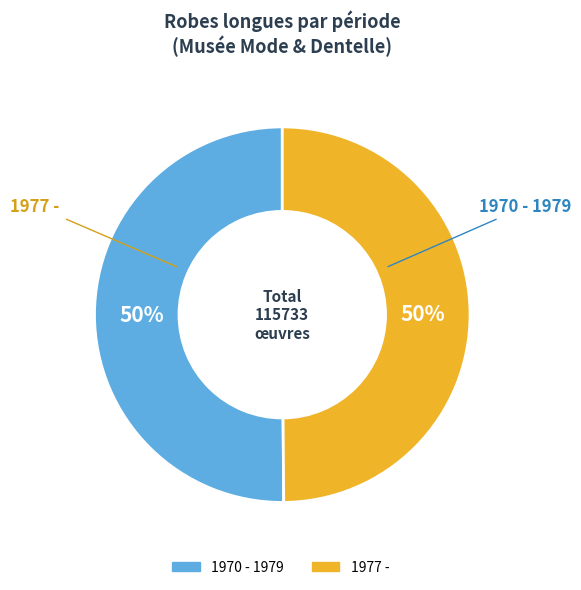

Approximately how many times larger is the value at 1977 - compared to 1970 - 1979?

1.0